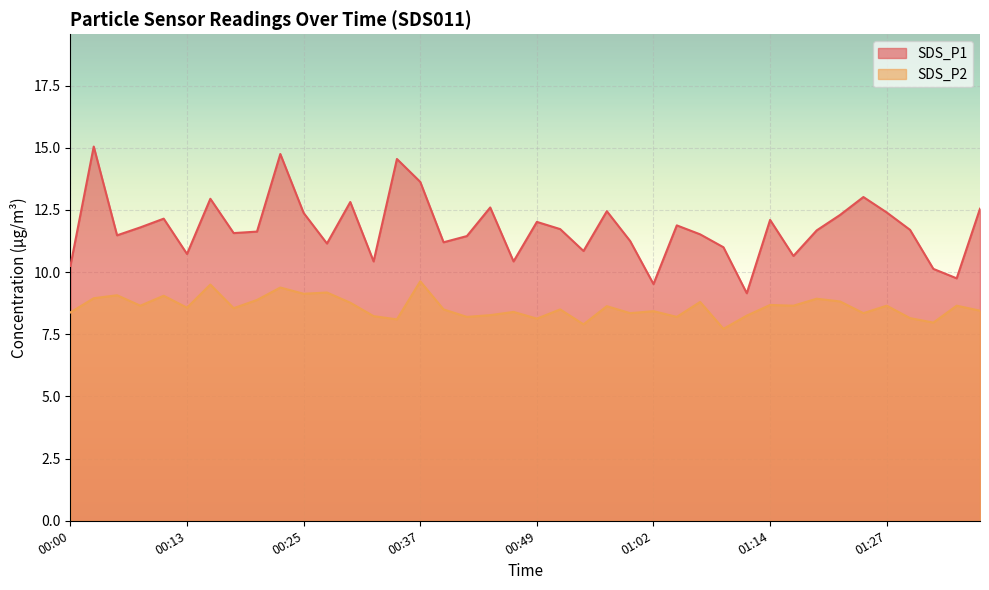

At which category does SDS_P1 reach its first local valley?

00:05